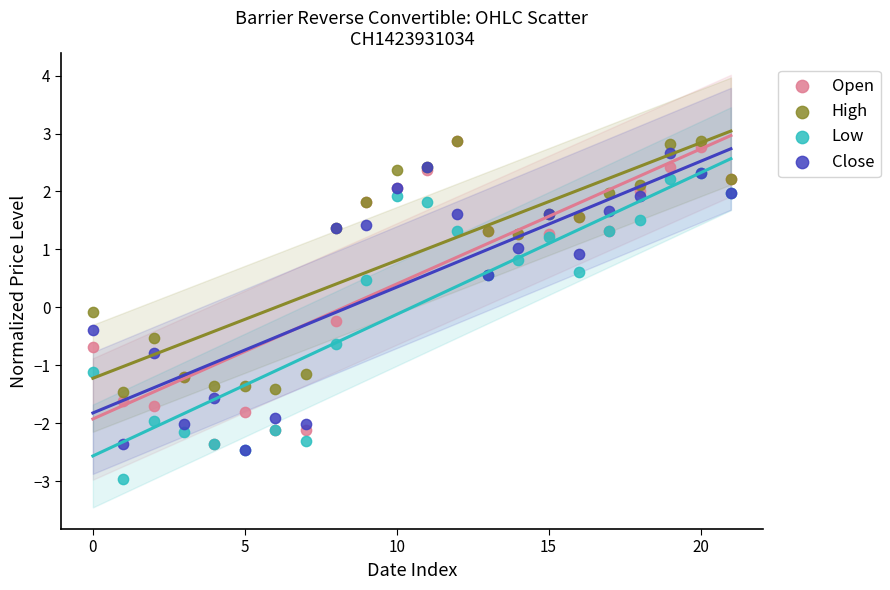

In the Low series, what Y value is closest to 0?

0.5